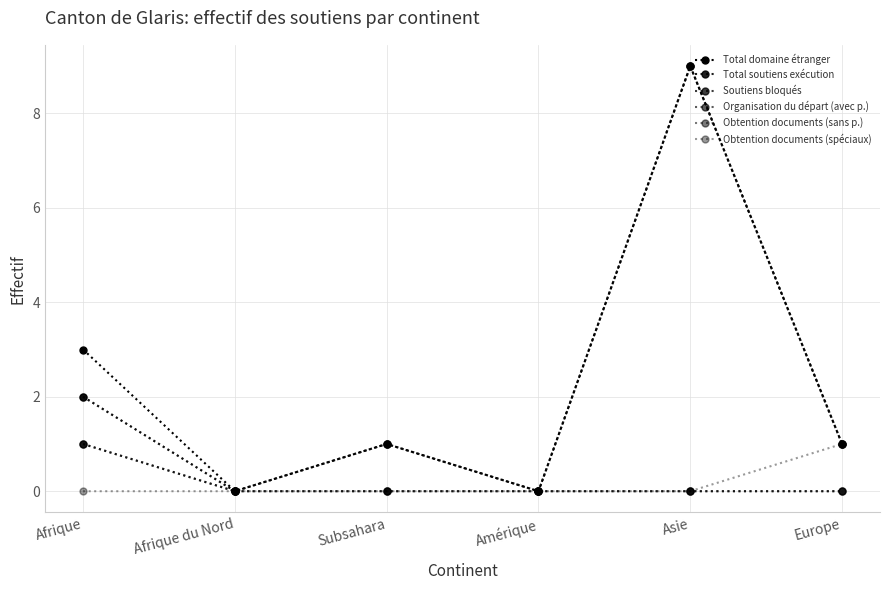

At how many categories does at least one series exceed 8?

1